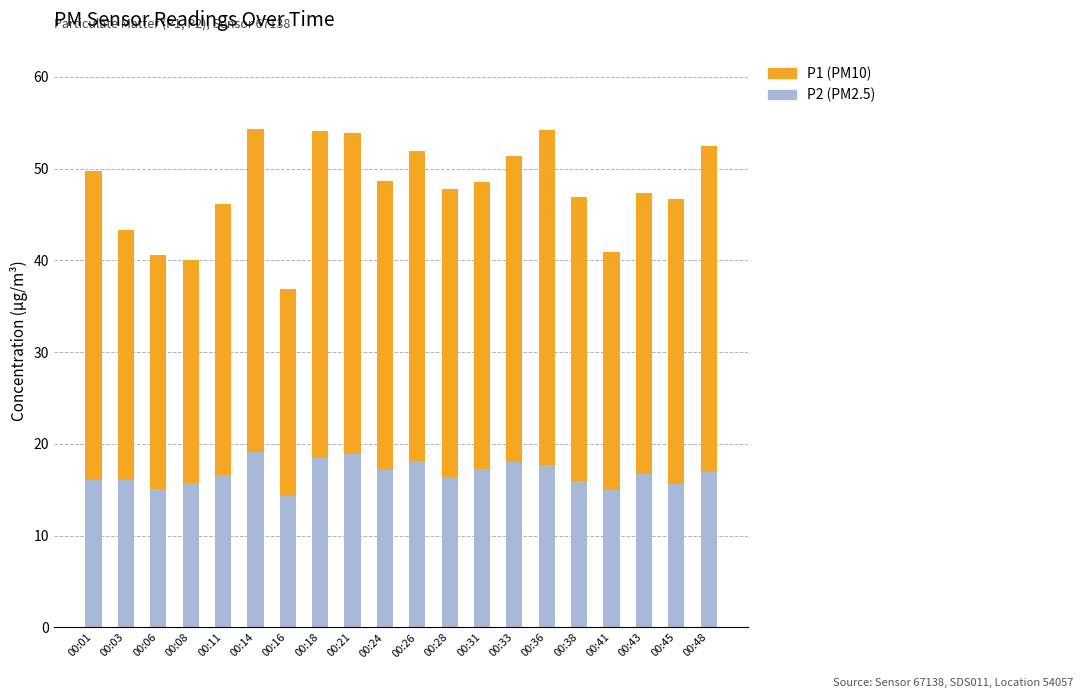

What is the total value across all series at 00:31?

48.5